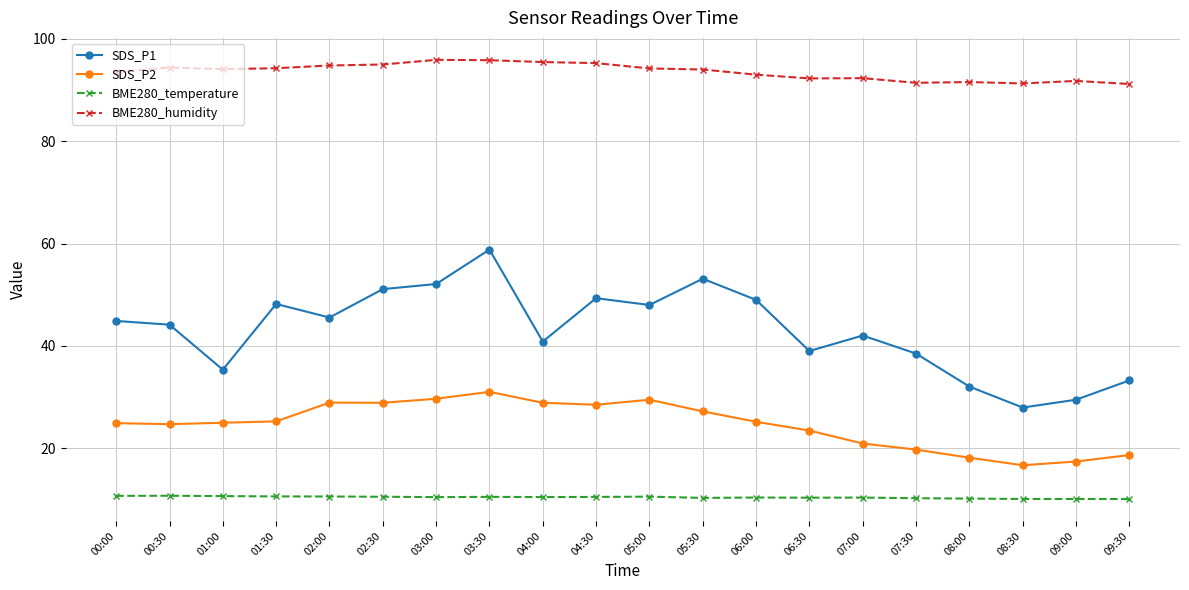

True or false: BME280_humidity has a value of 91.4 at 07:30.

True